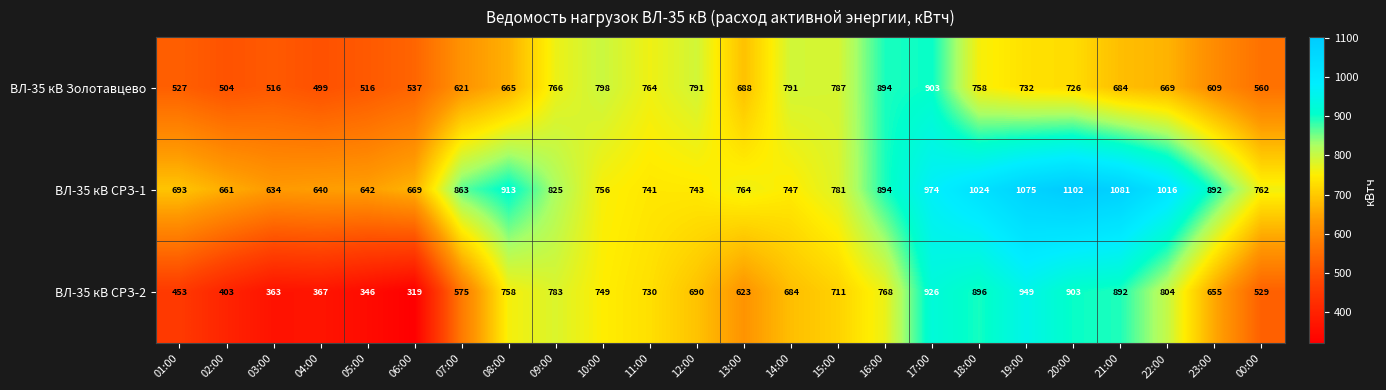

At which category is the sum across all series the highest?

17:00